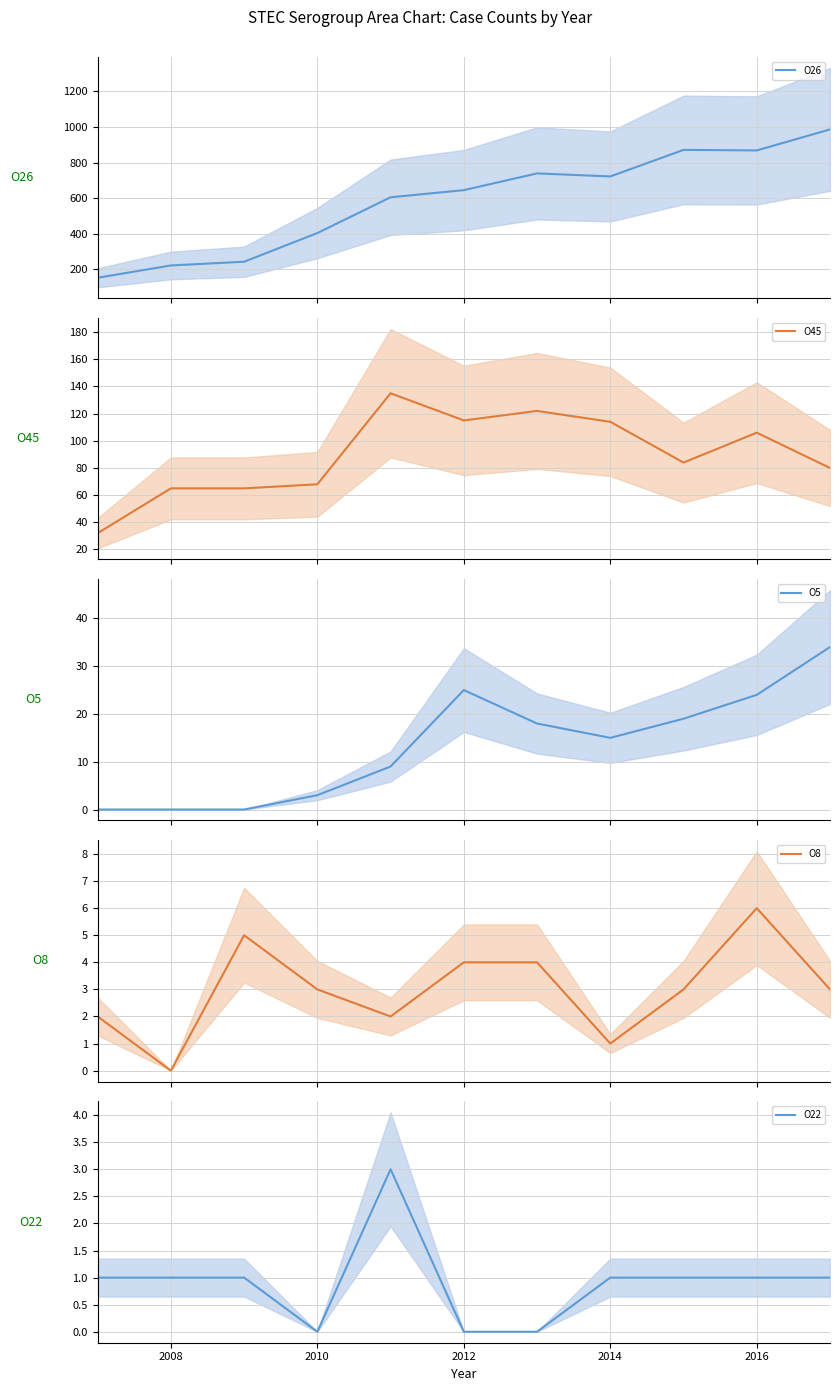

Does the chart have visible grid lines?

Yes